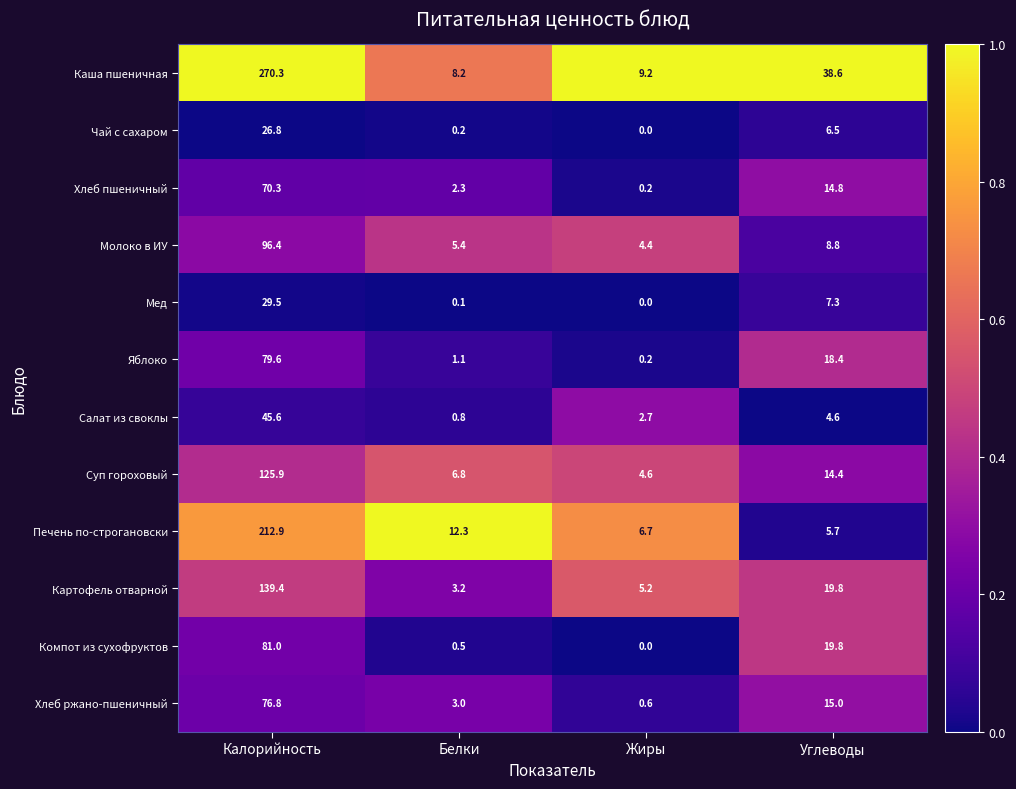

The value of Молоко в ИУ at Углеводы is 8.8. True or false?

True